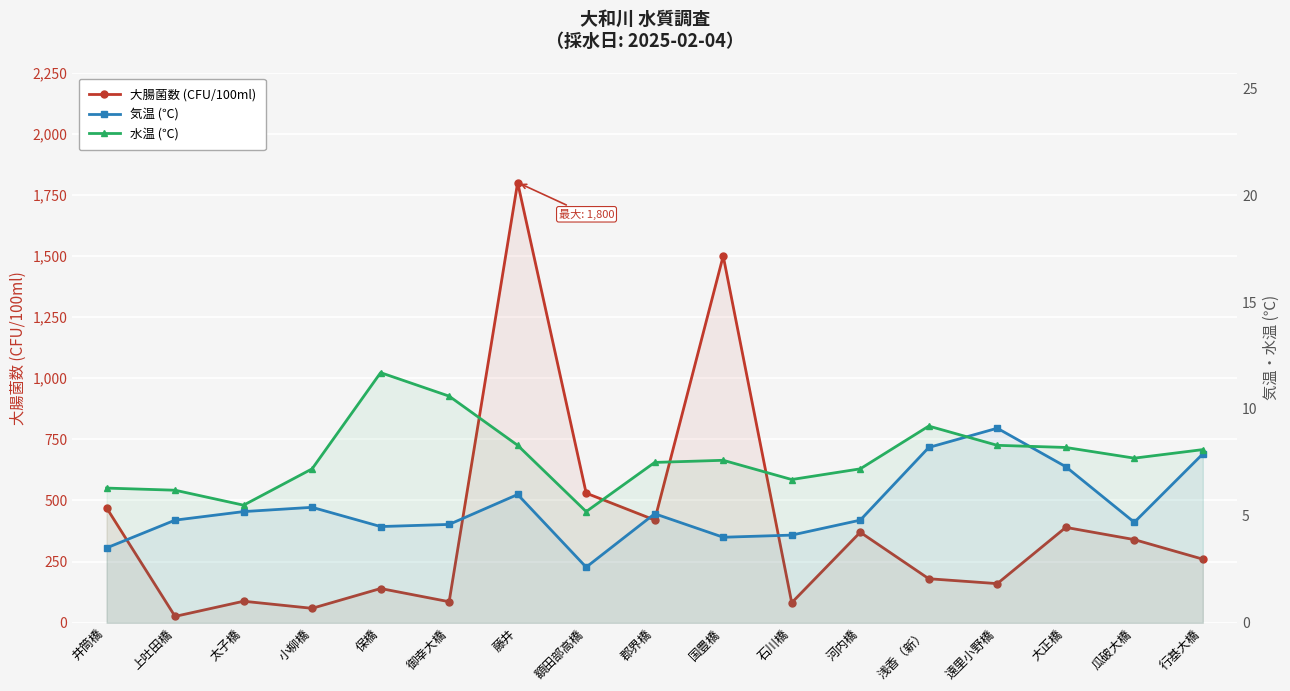

What is the difference between the highest and lowest values at 河内橋?

365.2